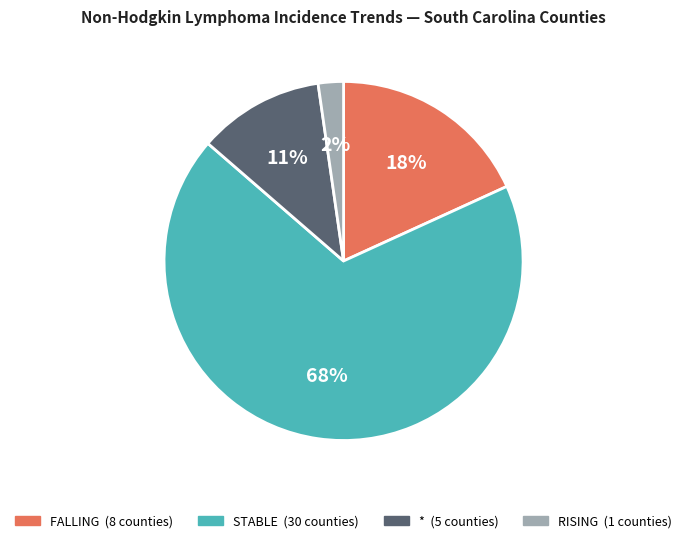

To the nearest percent, what is the average slice percentage?

25%